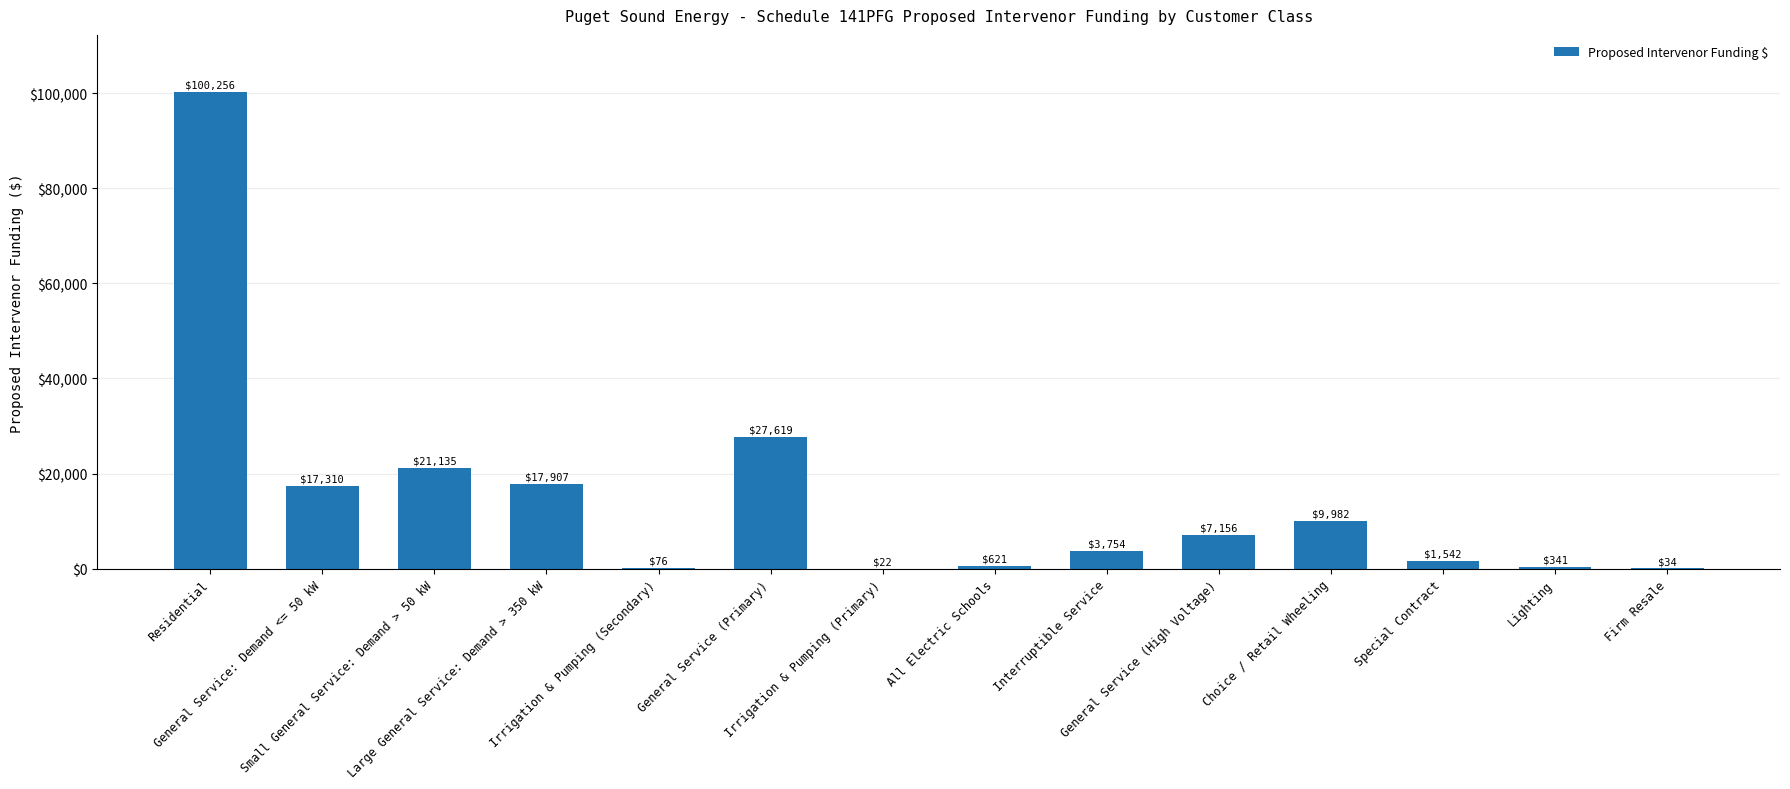

Where does the data first go above 7156?

Residential